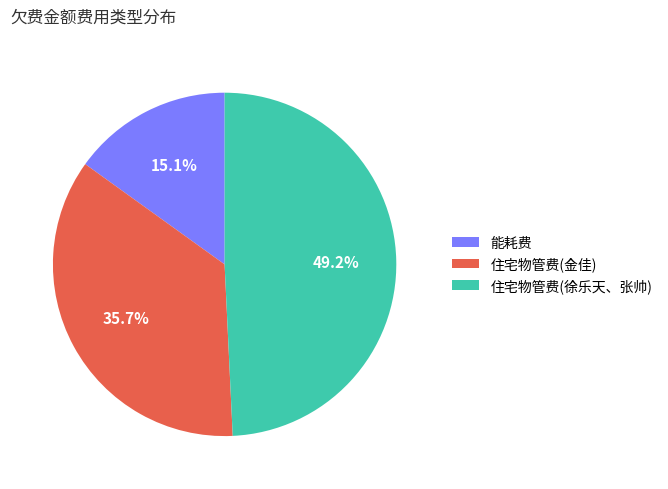

Approximately how many times larger is the value at 住宅物管费(金佳) compared to 住宅物管费(徐乐天、张帅)?

0.7